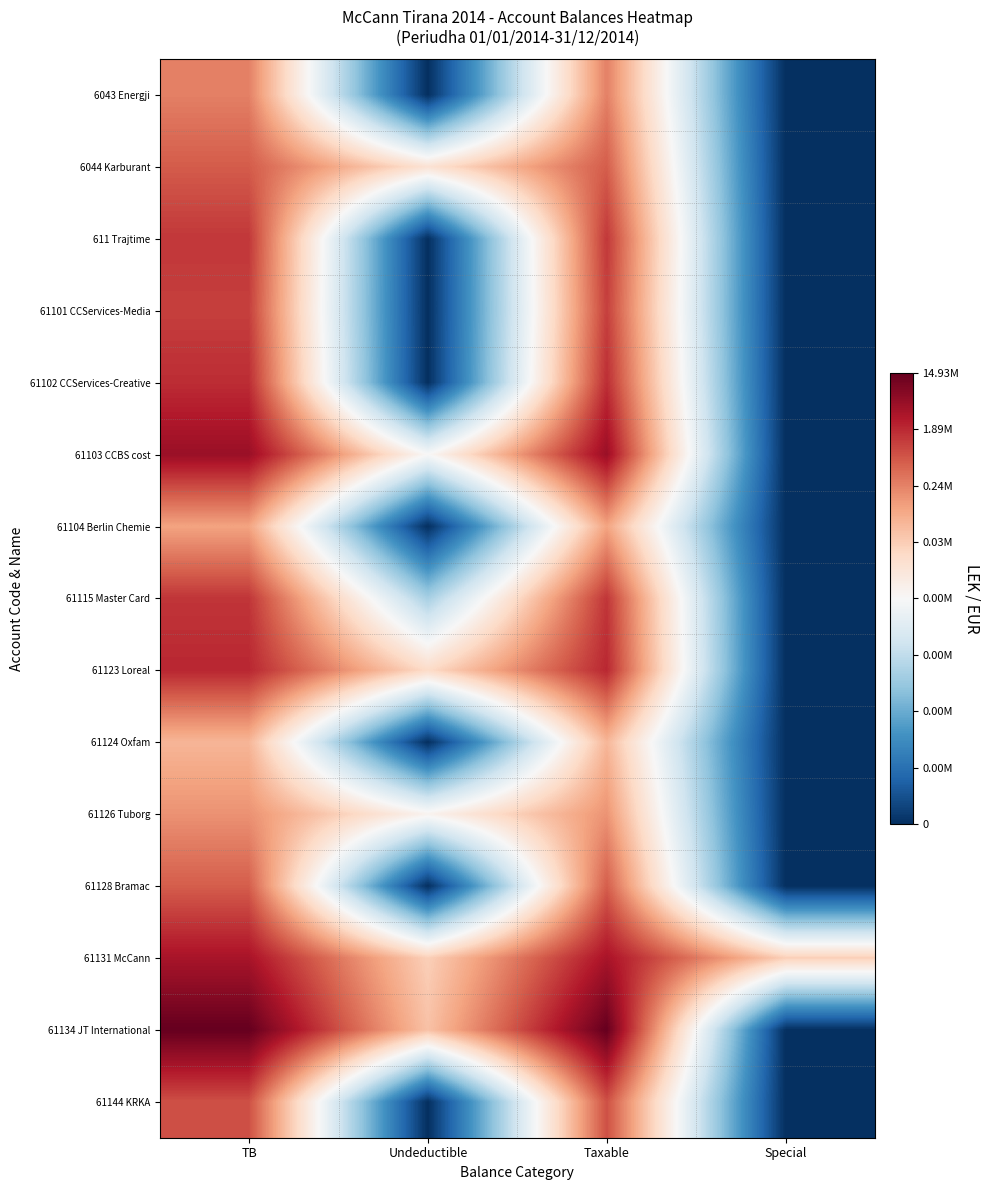

Reading right to left, transcribe all the data shown in this chart.

6043 Energji: Special=0.0	Taxable=5.4	Undeductible=0.0	TB=5.4
6044 Karburant: Special=0.0	Taxable=5.8	Undeductible=4.1	TB=5.8
611 Trajtime: Special=0.0	Taxable=6.1	Undeductible=0.0	TB=6.1
61101 CCServices-Media: Special=0.0	Taxable=6.1	Undeductible=0.0	TB=6.1
61102 CCServices-Creative: Special=0.0	Taxable=6.2	Undeductible=0.0	TB=6.2
61103 CCBS cost: Special=0.0	Taxable=6.7	Undeductible=3.6	TB=6.7
61104 Berlin Chemie: Special=0.0	Taxable=5.0	Undeductible=0.0	TB=5.0
61115 Master Card: Special=0.0	Taxable=6.2	Undeductible=2.4	TB=6.2
61123 Loreal: Special=0.0	Taxable=6.3	Undeductible=4.3	TB=6.3
61124 Oxfam: Special=0.0	Taxable=4.8	Undeductible=0.0	TB=4.8
61126 Tuborg: Special=0.0	Taxable=5.2	Undeductible=3.7	TB=5.2
61128 Bramac: Special=0.0	Taxable=5.8	Undeductible=0.0	TB=5.8
61131 McCann: Special=4.4	Taxable=6.5	Undeductible=4.4	TB=6.5
61134 JT International: Special=0.0	Taxable=7.2	Undeductible=4.6	TB=7.2
61144 KRKA: Special=0.0	Taxable=5.9	Undeductible=0.0	TB=5.9